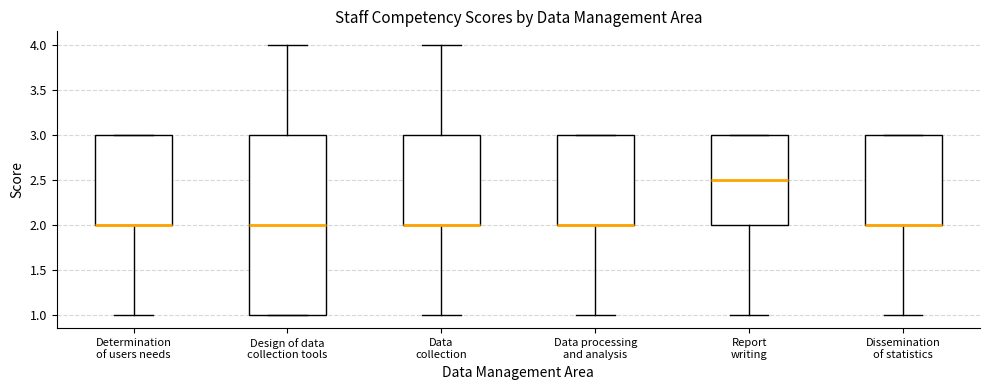

Comparing the boxes themselves (not the whiskers), which one is the tallest?

Design of data collection tools